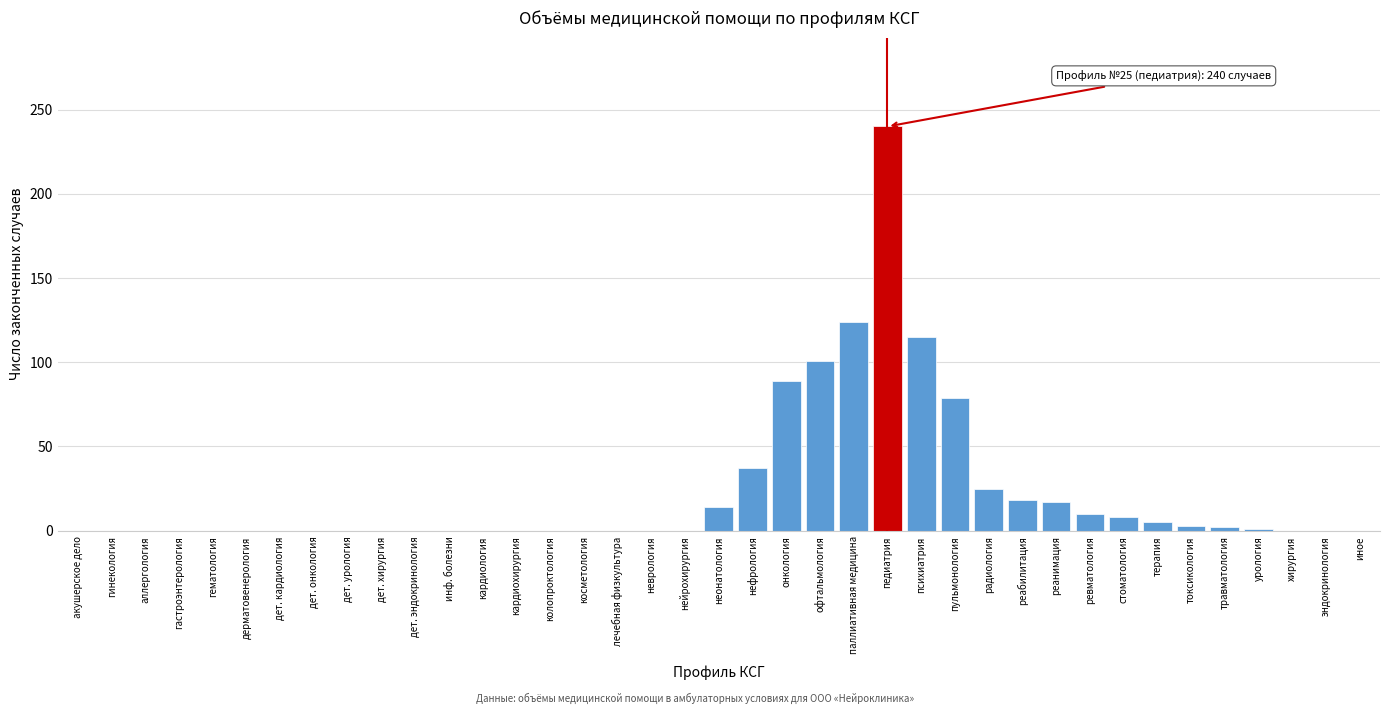

What is the sum of the values at хирургия and неонатология?

14